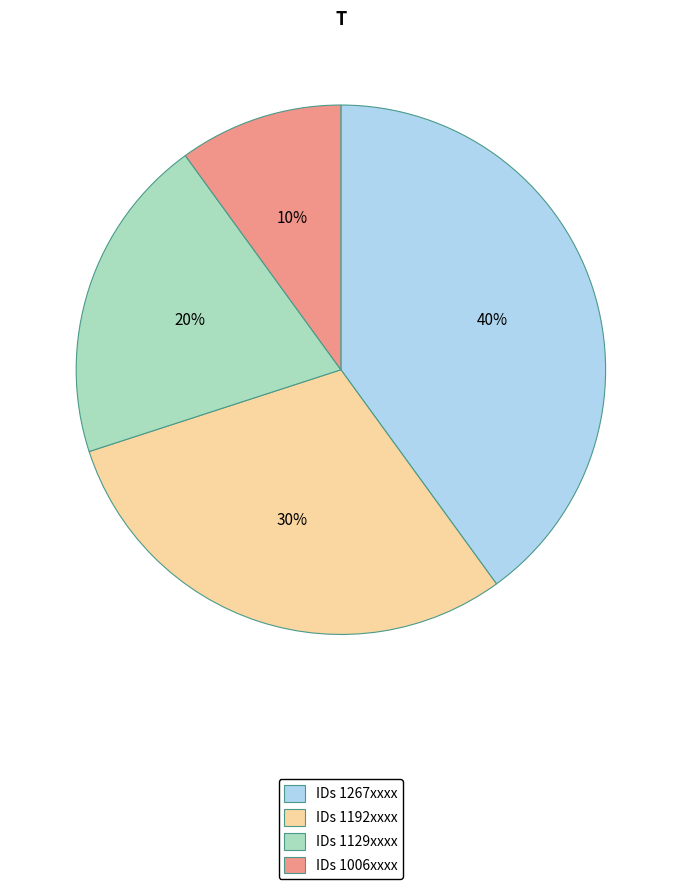

Combined, do IDs 1129xxxx and IDs 1006xxxx account for over 50%?

No